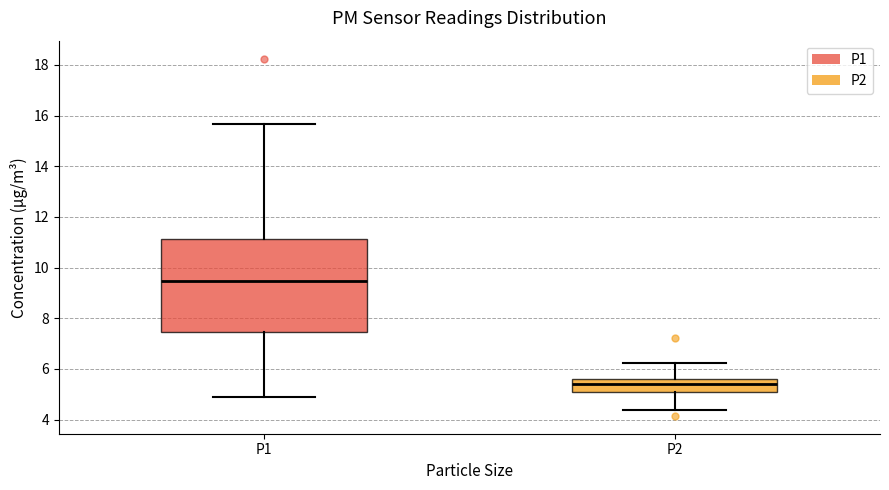

Which box is the tallest, from its lower edge to its upper edge?

P1